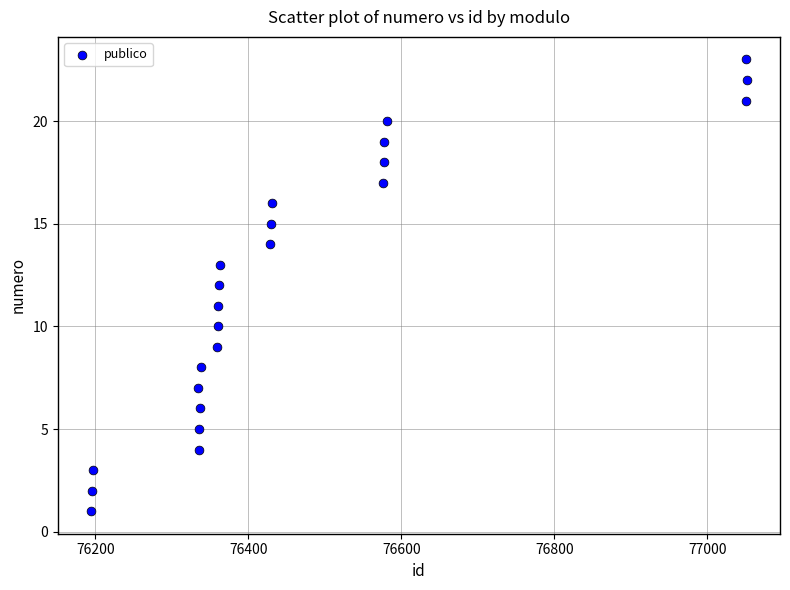

What is the range of Y values (max minus min)?

22